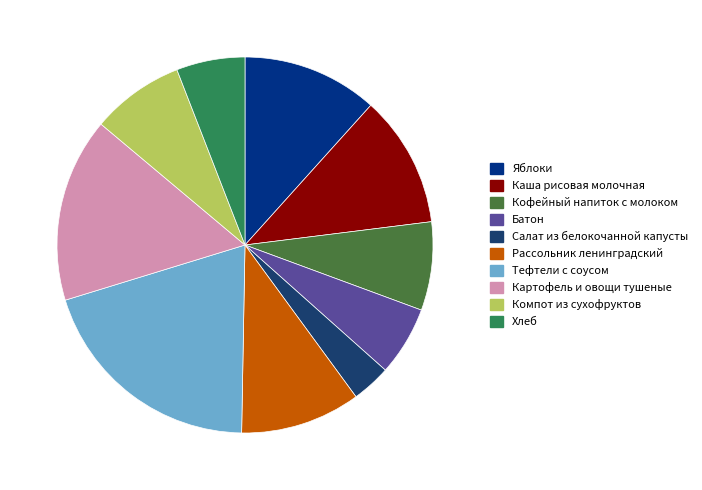

What percentage is NOT represented by Компот из сухофруктов?

92.0%